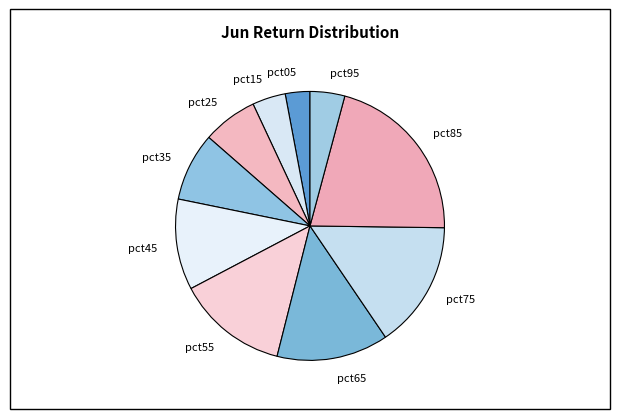

Combined, do pct95 and pct65 account for over 50%?

No